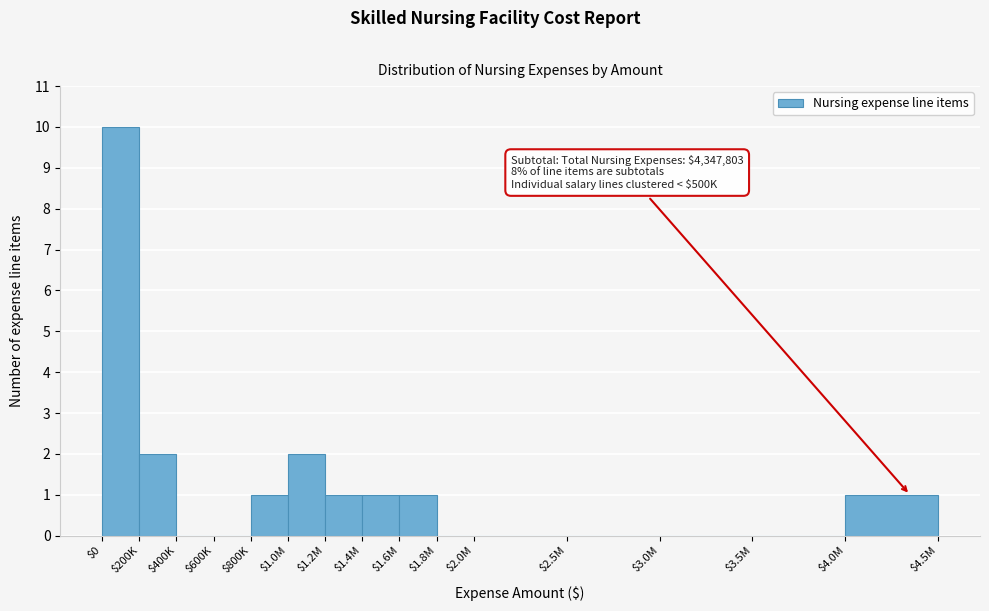

Is it true that the value at $2.5M is 0?

True